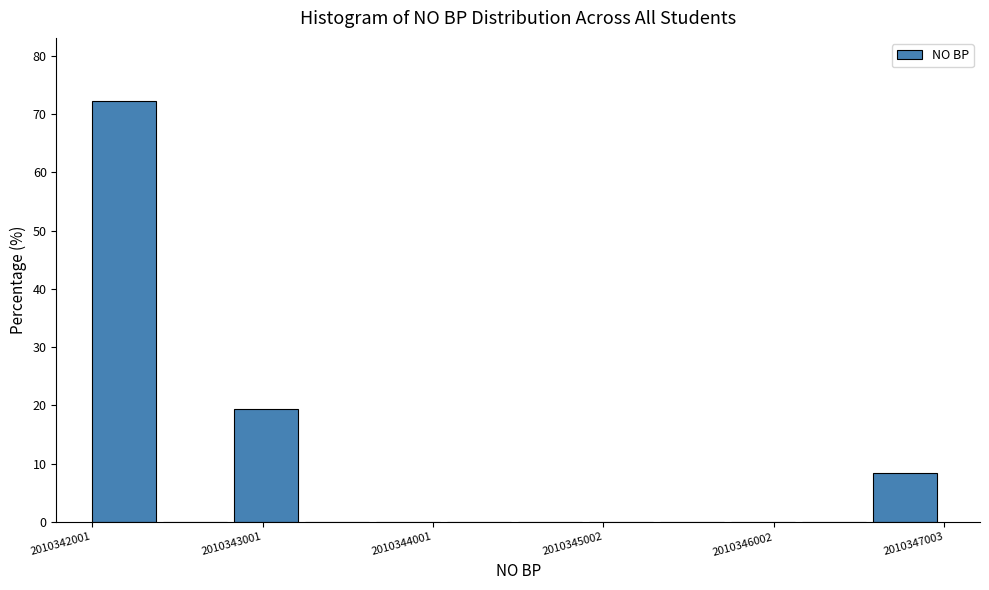

Around what value on the x-axis is the tallest bar? Give the approximate position of its centre, as read against the axis.

2010342200